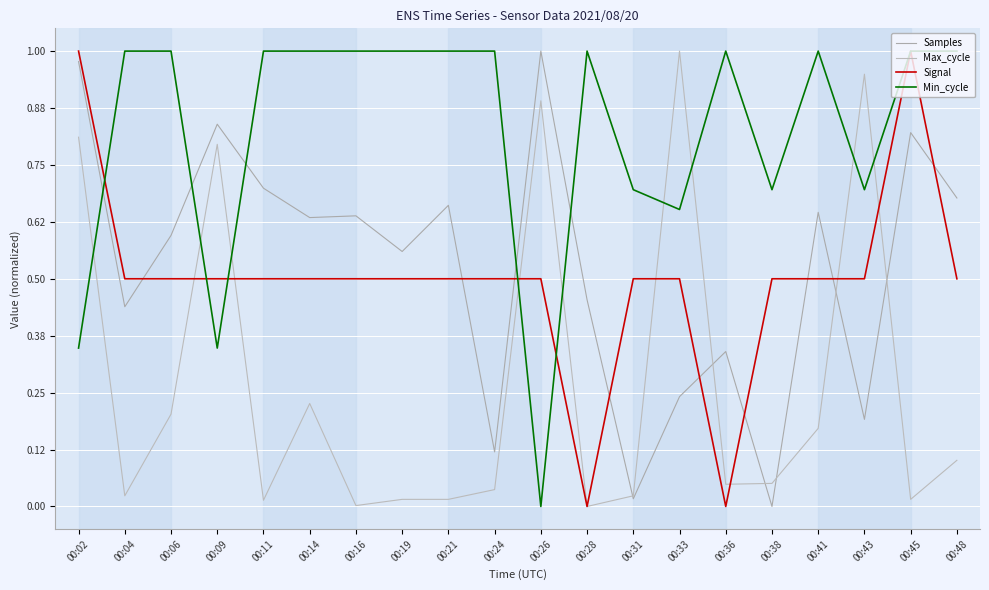

How many lines are shown in the chart?

4